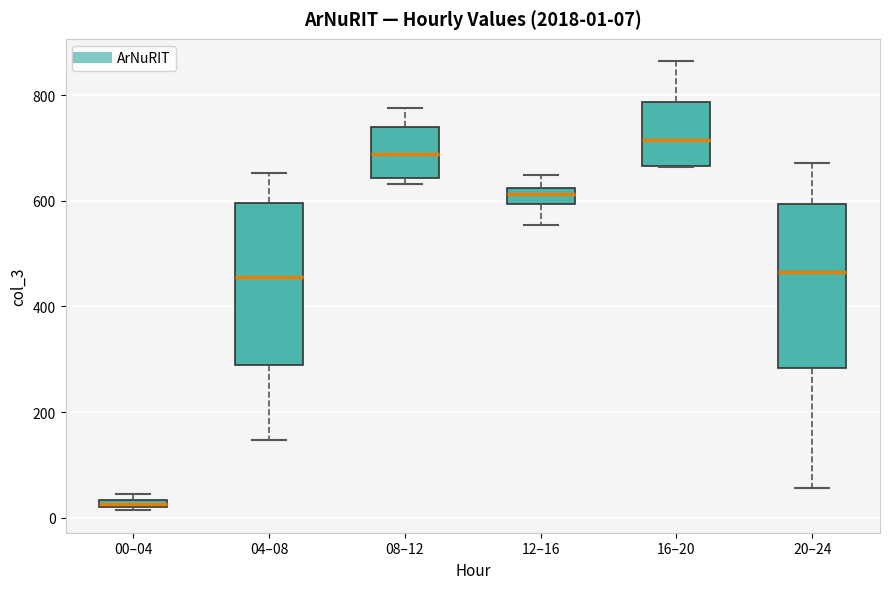

Which box has the highest median line?

16–20